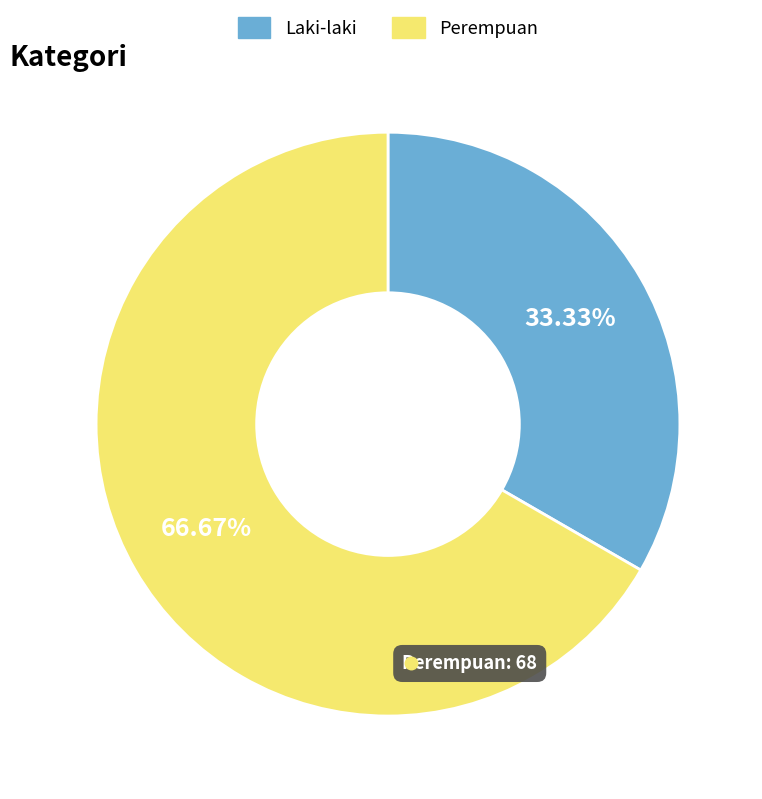

Approximately how many times larger is the value at Laki-laki compared to Perempuan?

0.5